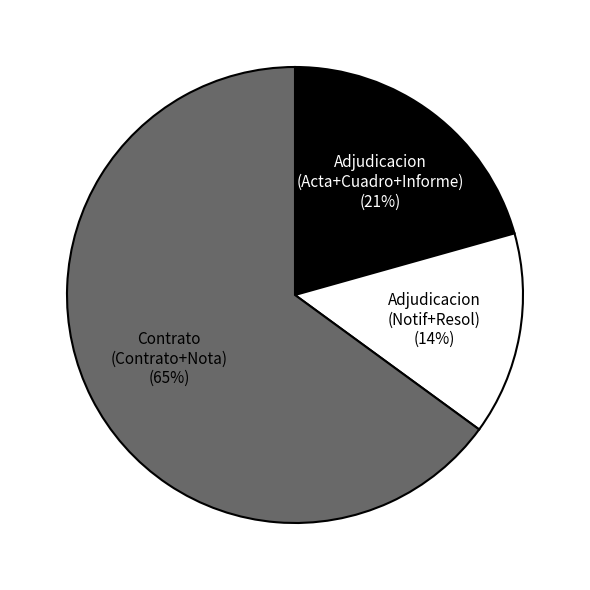

Count the number of slices in the pie.

3